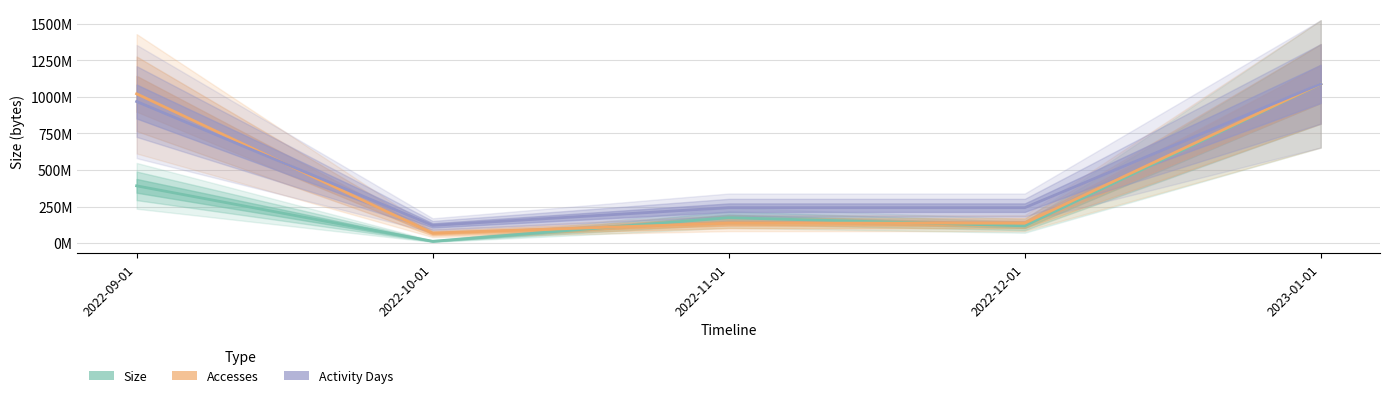

List the labels in order of Activity Days value, smallest first.

2022-10-01, 2022-11-01, 2022-12-01, 2022-09-01, 2023-01-01